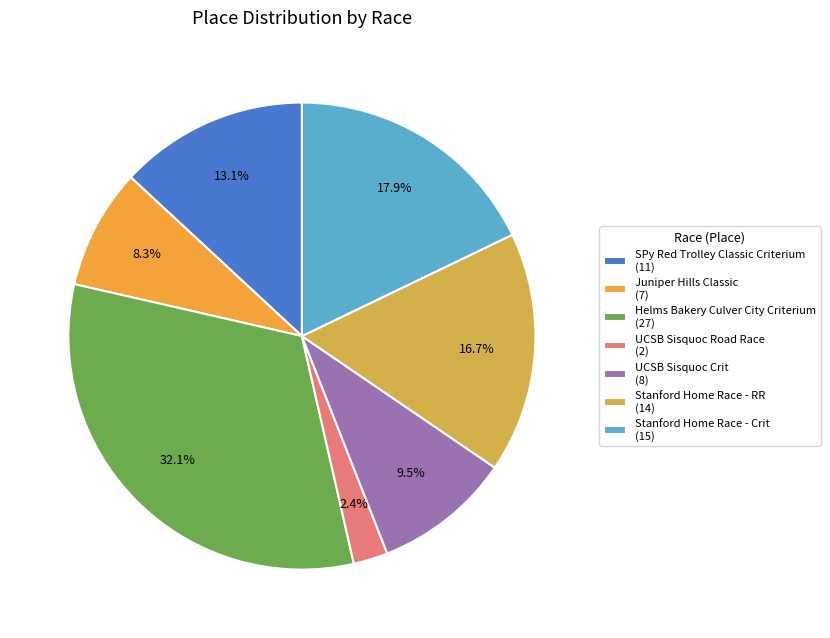

Rank the categories by value from highest to lowest.

Helms Bakery Culver City Criterium, Stanford Home Race - Crit, Stanford Home Race - RR, SPy Red Trolley Classic Criterium, UCSB Sisquoc Crit, Juniper Hills Classic, UCSB Sisquoc Road Race